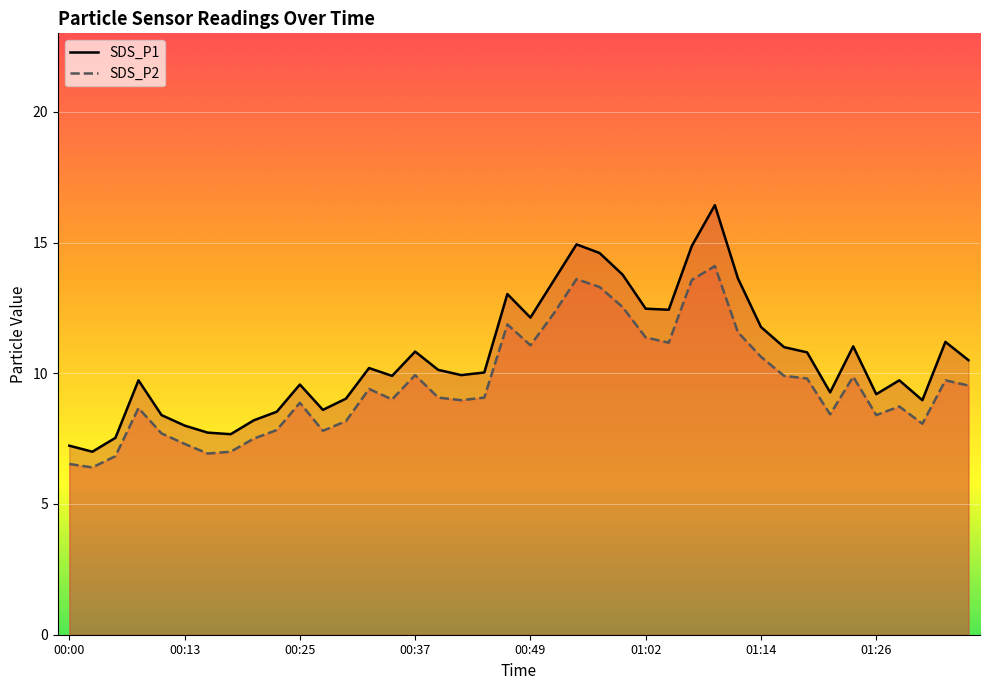

True or false: SDS_P1 and SDS_P2 intersect in this chart.

False